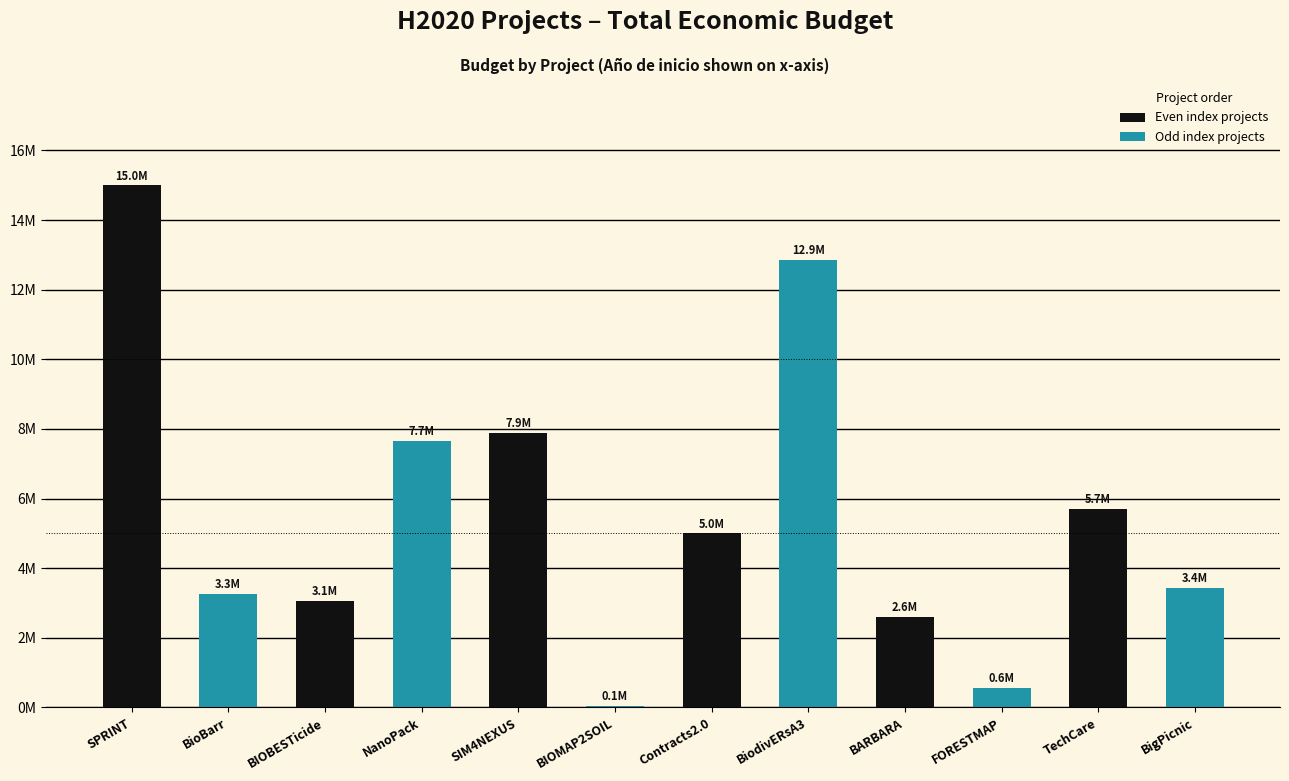

True or false: the data shows 13068813 at SIM4NEXUS.

False